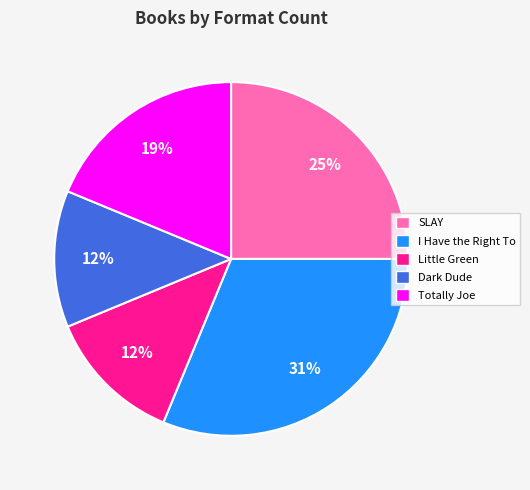

How many segments does this pie chart have?

5